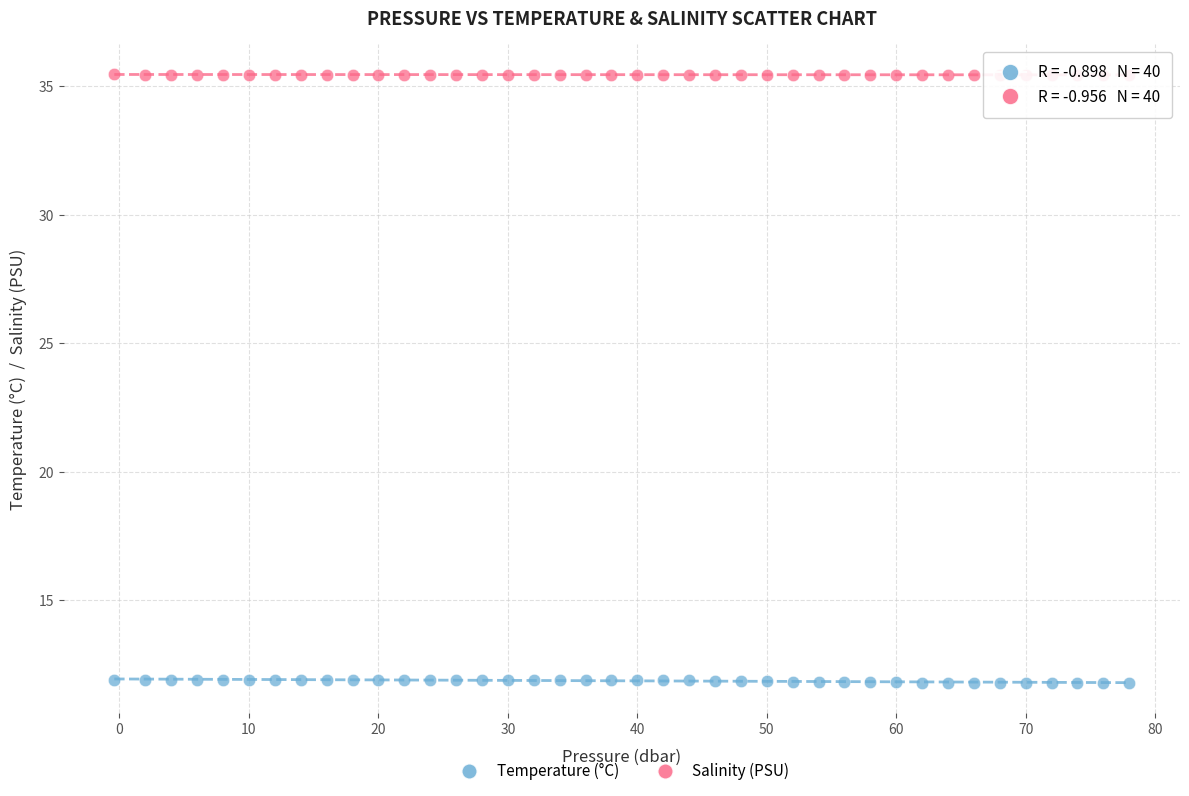

Which series has the largest Y range (max minus min)?

Temperature (°C)